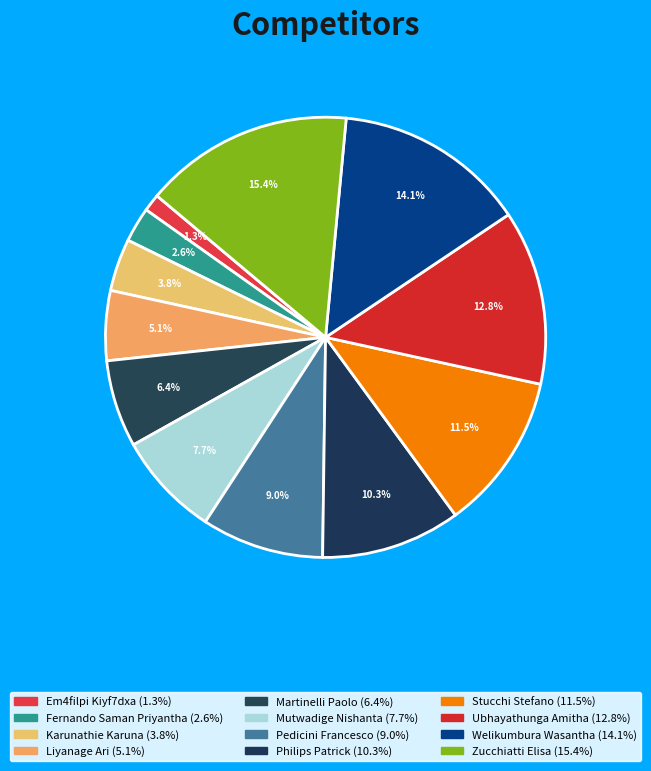

True or false: Karunathie Karuna accounts for 16% of the total.

False